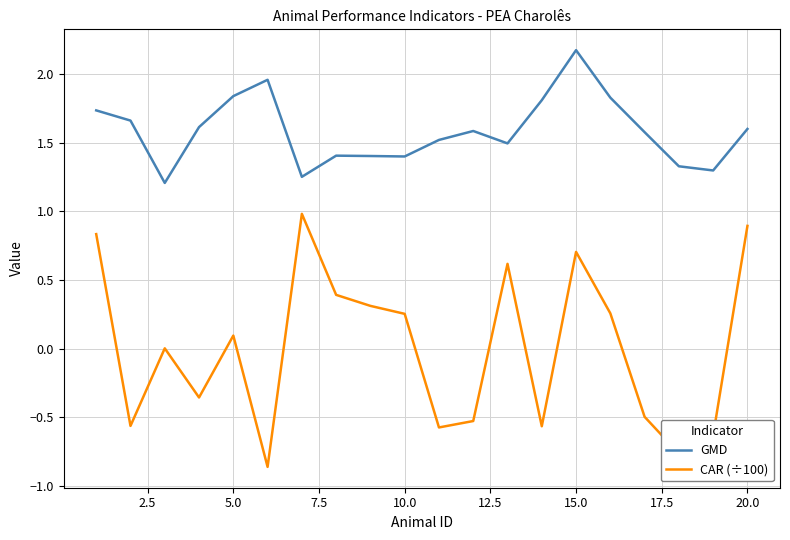

What is the average value of the GMD series?

1.6